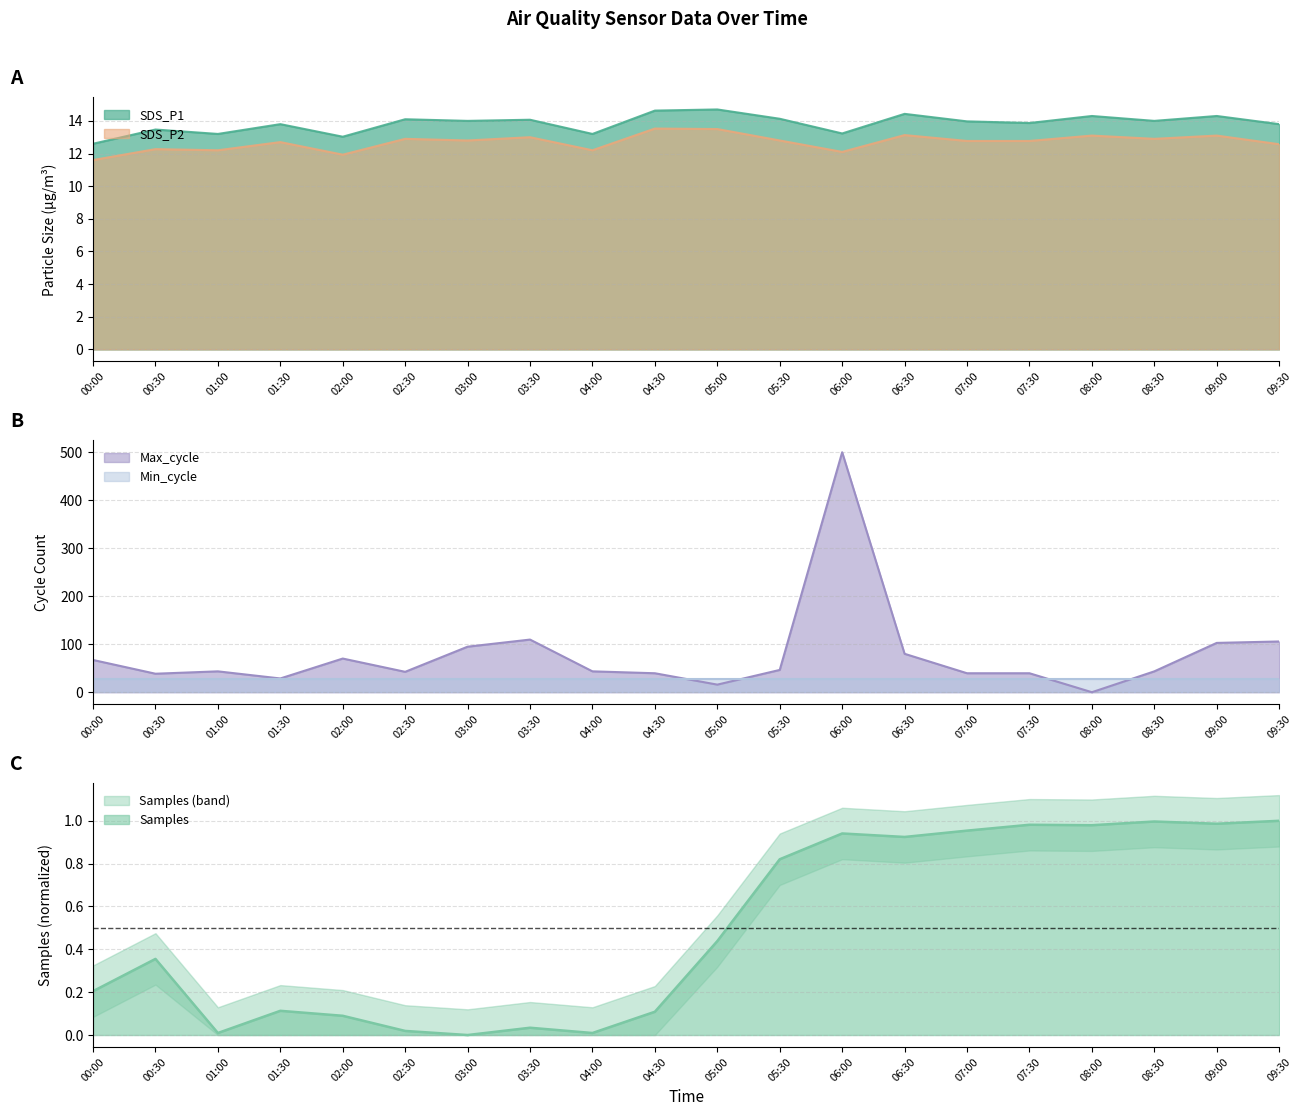

Where is Samples nearest to the value 0?

03:00